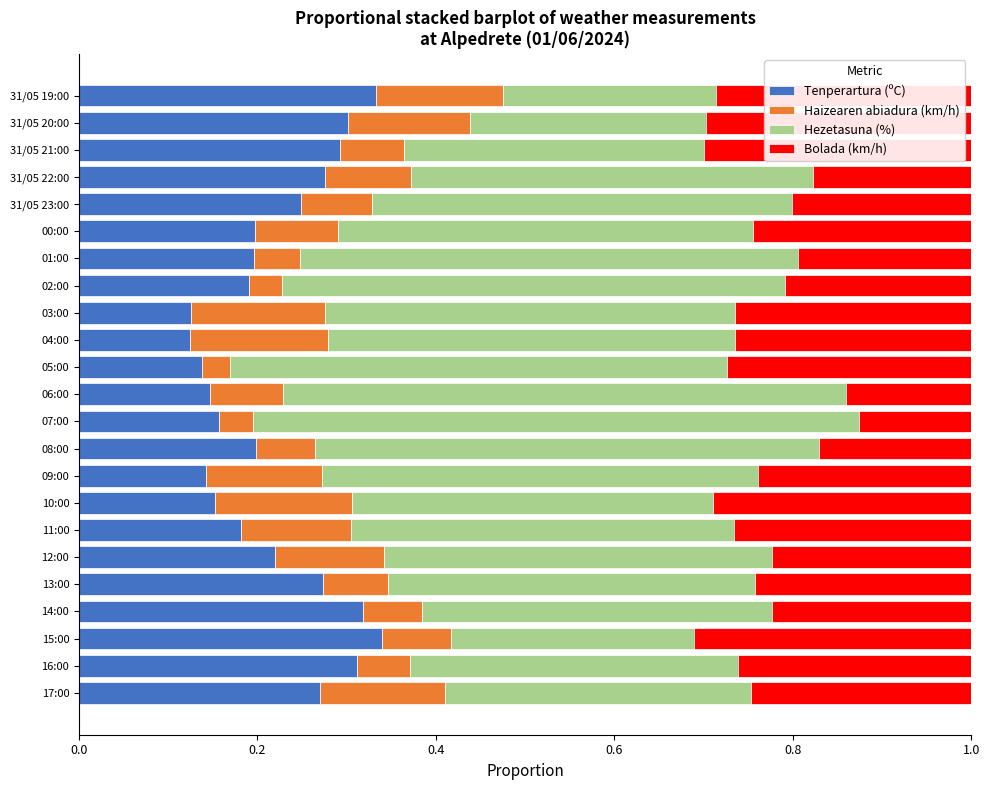

What is the total value across all series at 11:00?

1.0